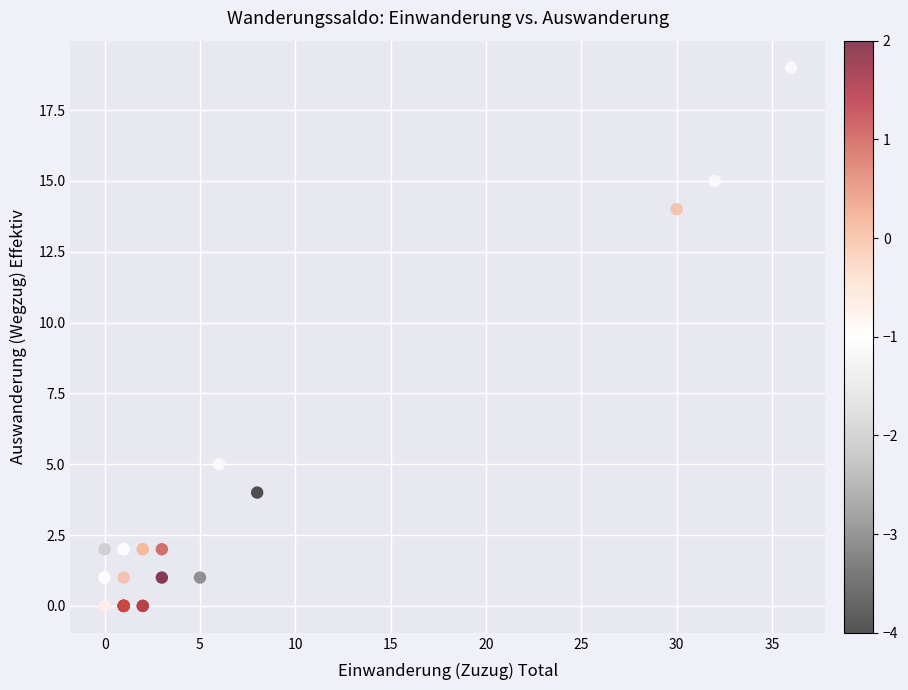

What Y value in the scatter plot is closest to 9?

5